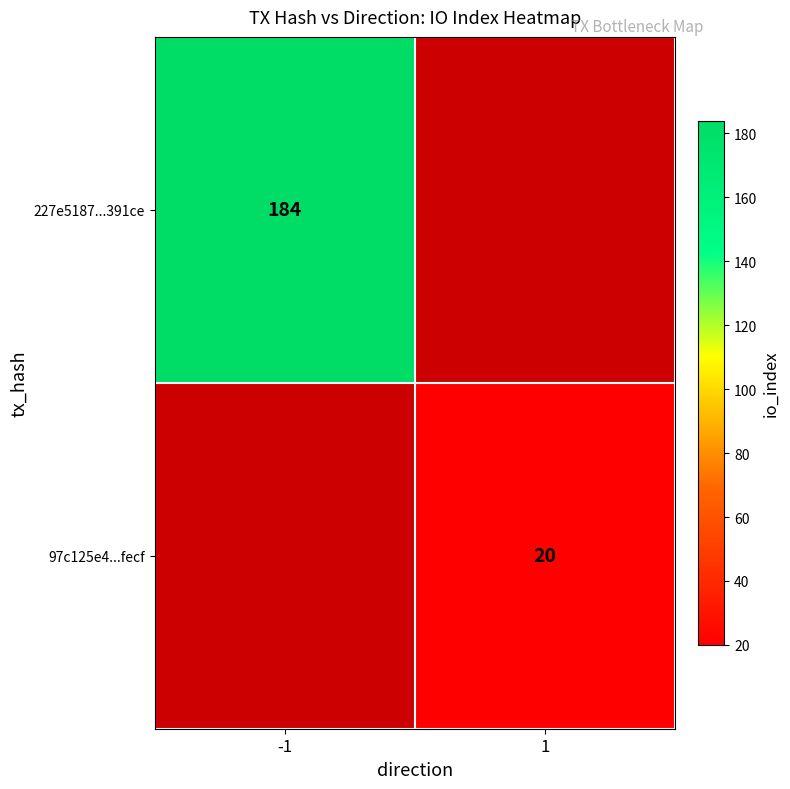

Between 1 and -1, which is larger?

-1